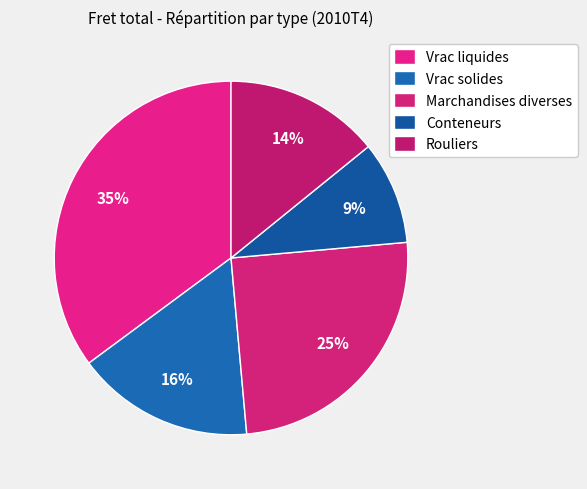

Is Rouliers the majority of the pie?

No